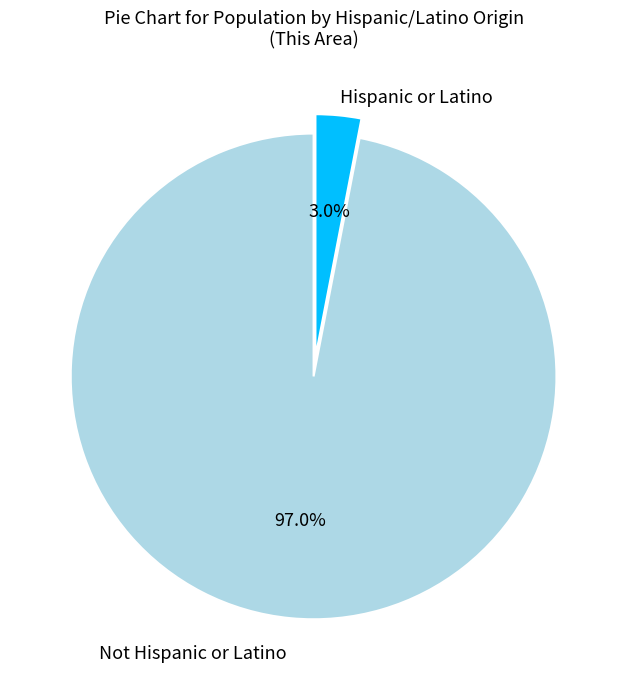

Rank the categories by value from highest to lowest.

Not Hispanic or Latino, Hispanic or Latino